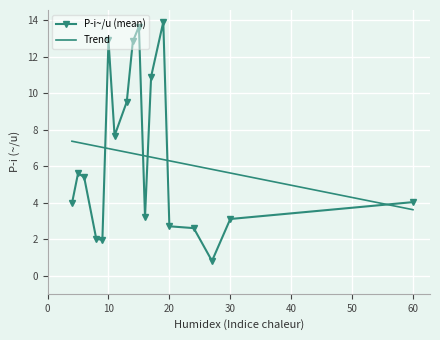

List the series in order of their peak value, lowest first.

Trend, P­i~/u (mean)